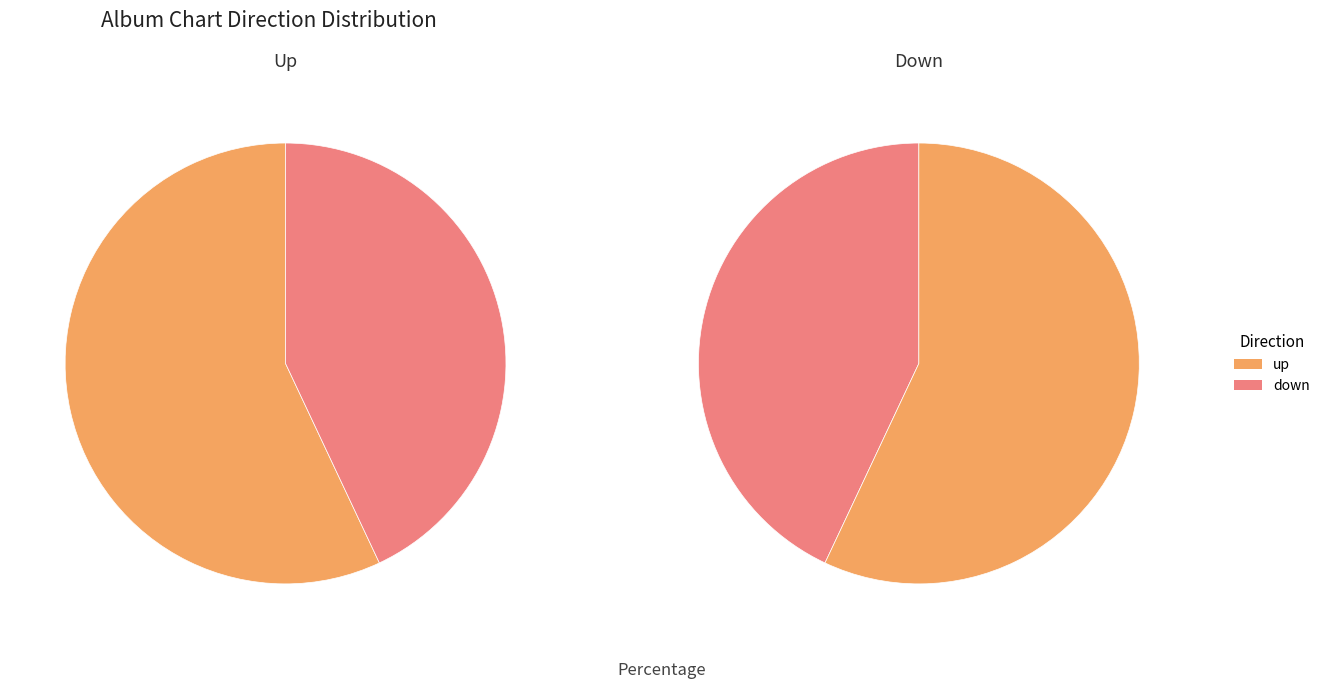

To the nearest percent, what is the combined percentage of up and down?

100%